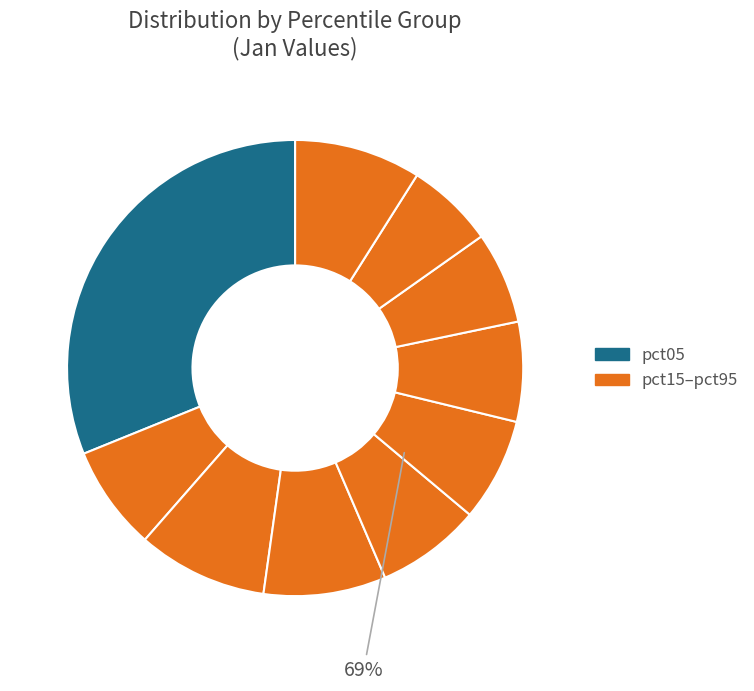

Does any single category account for the majority?

No